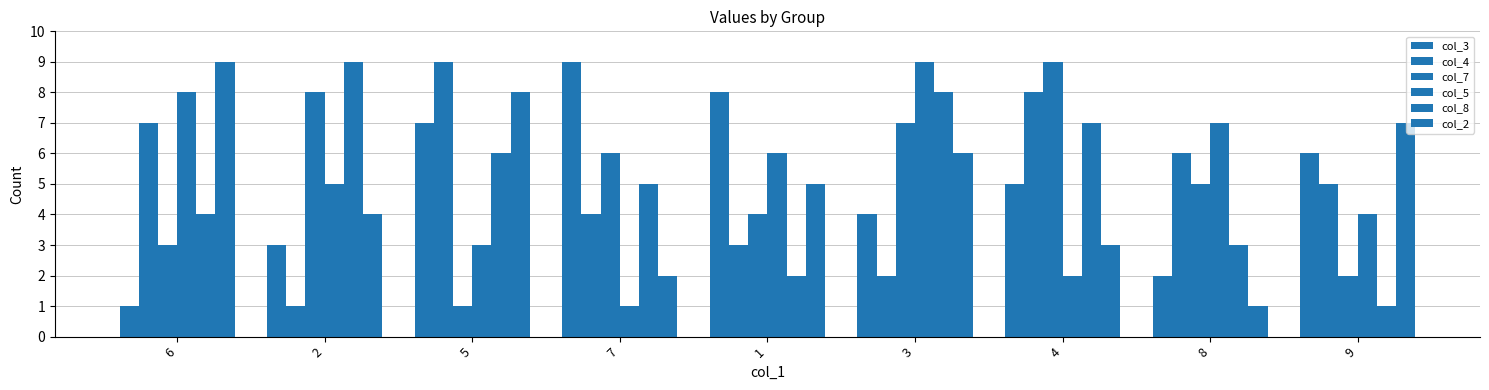

How many values in the col_3 series are below 5?

4